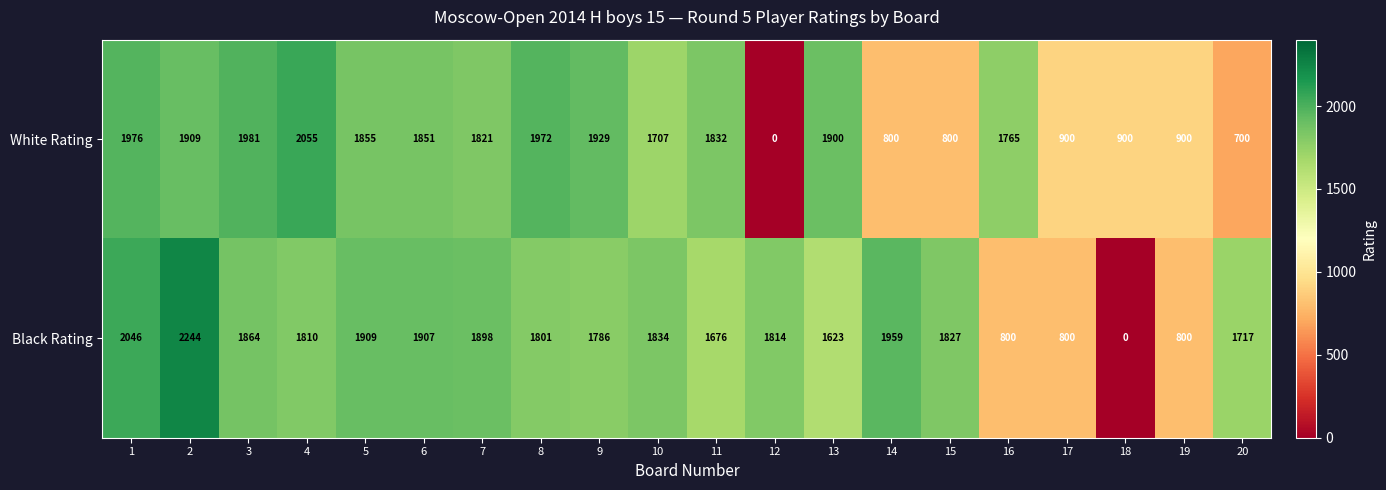

What value does the Black Rating series have at 14?

1959